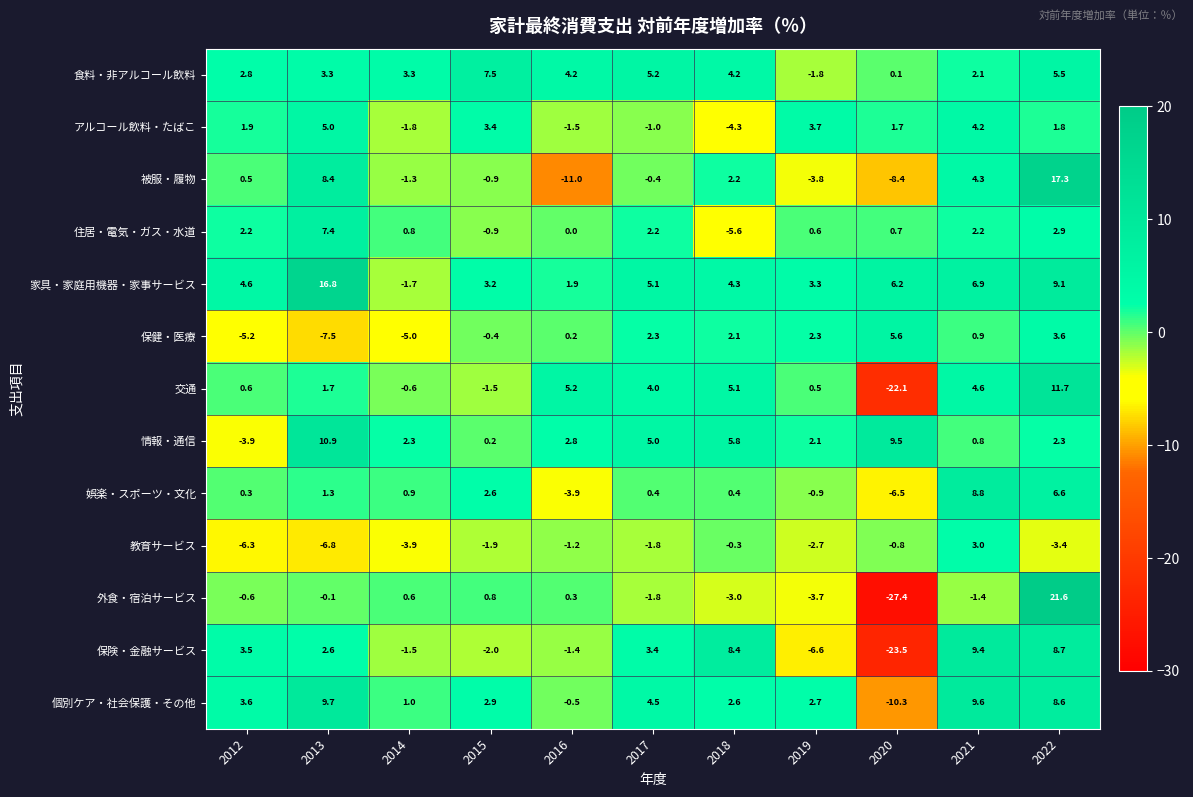

What is the sum of the 教育サービス values at 2016 and 2017?

-3.0